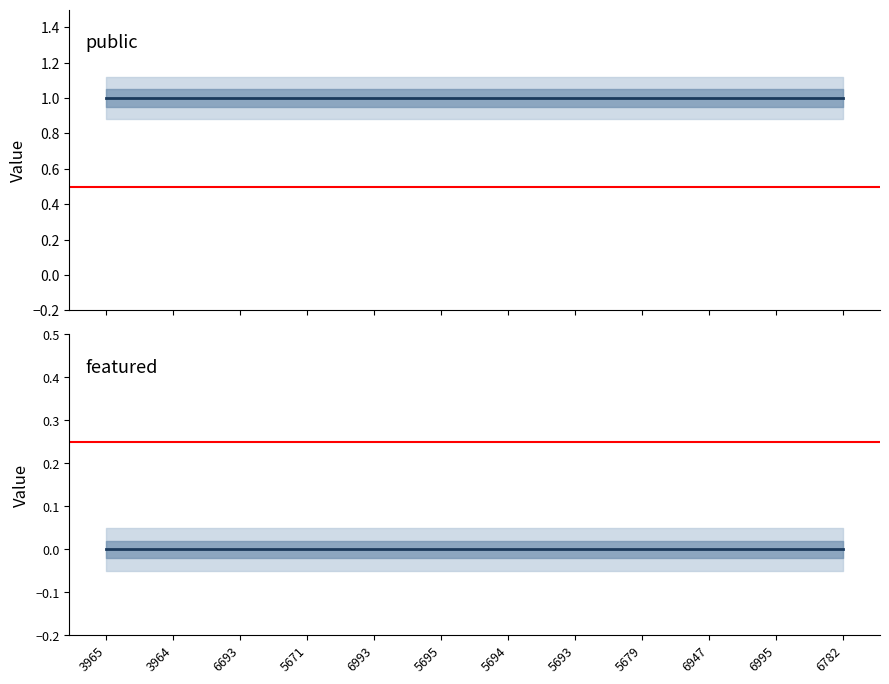

At which category is the sum across all series the highest?

3965